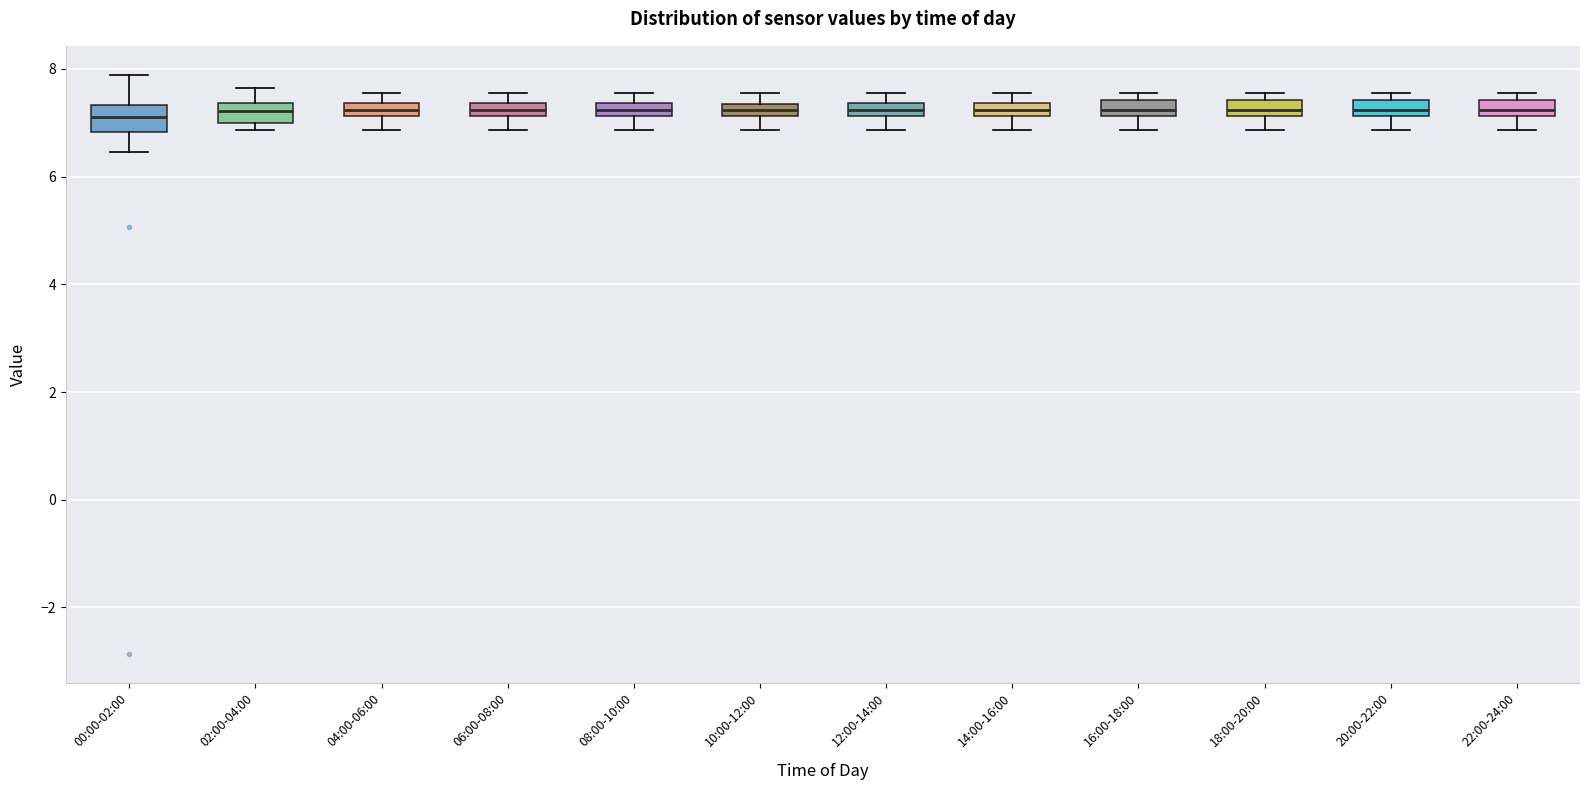

Where is the lower edge of the box for 14:00-16:00 on the y-axis? The values are not printed on the chart, so give them approximately, as read against the axis.

7.2